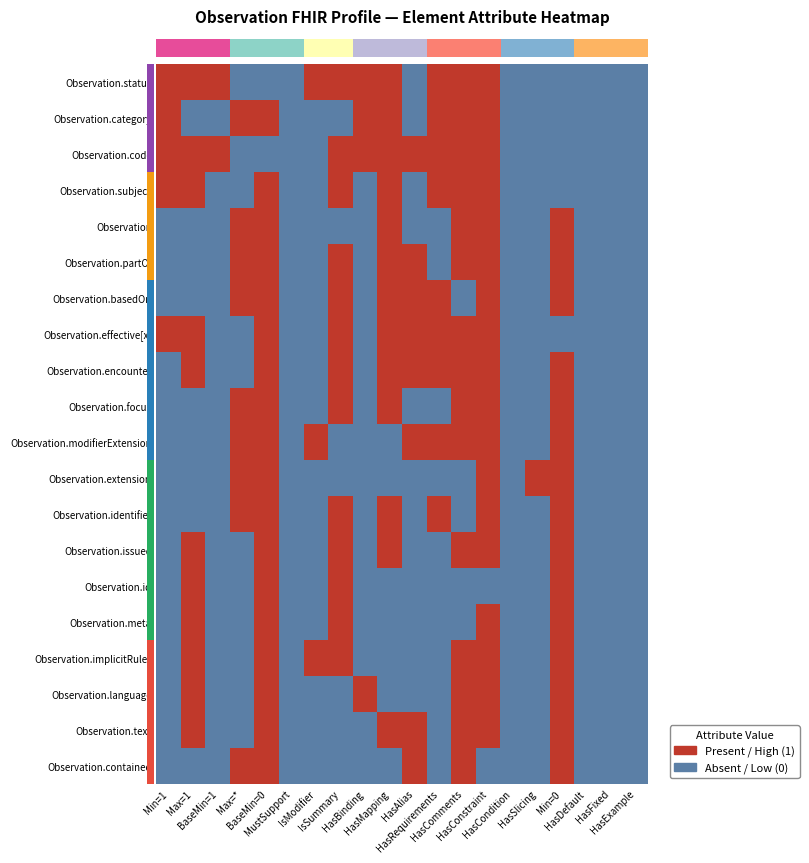

How many categories are shown in the chart?

20